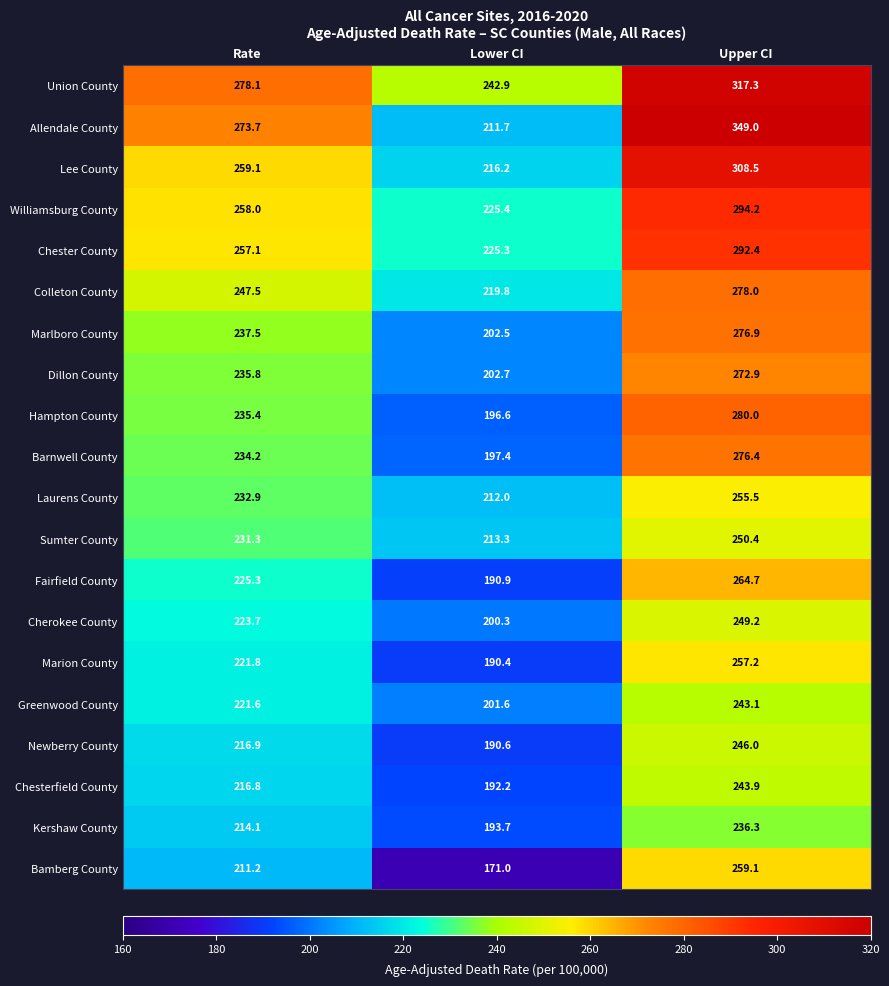

What is the spread (max minus min) of values at Lower CI?

71.9